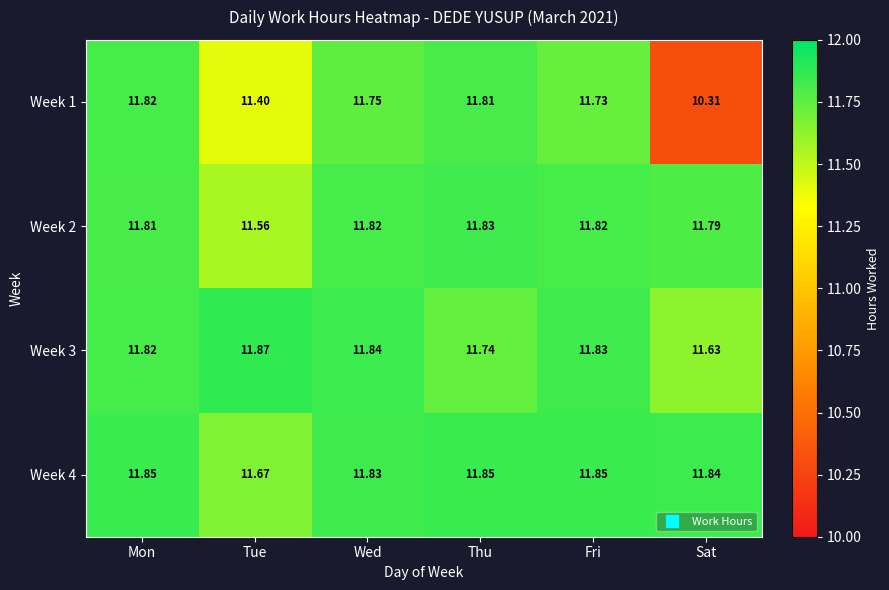

At which label does Week 2 reach its peak?

Thu